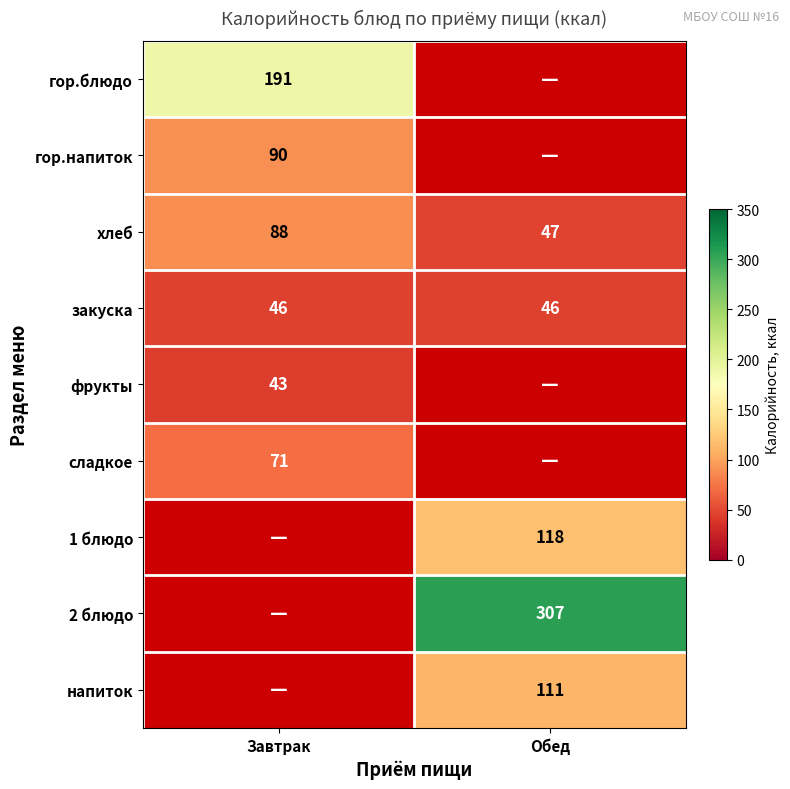

At how many categories does at least one series exceed 100?

2